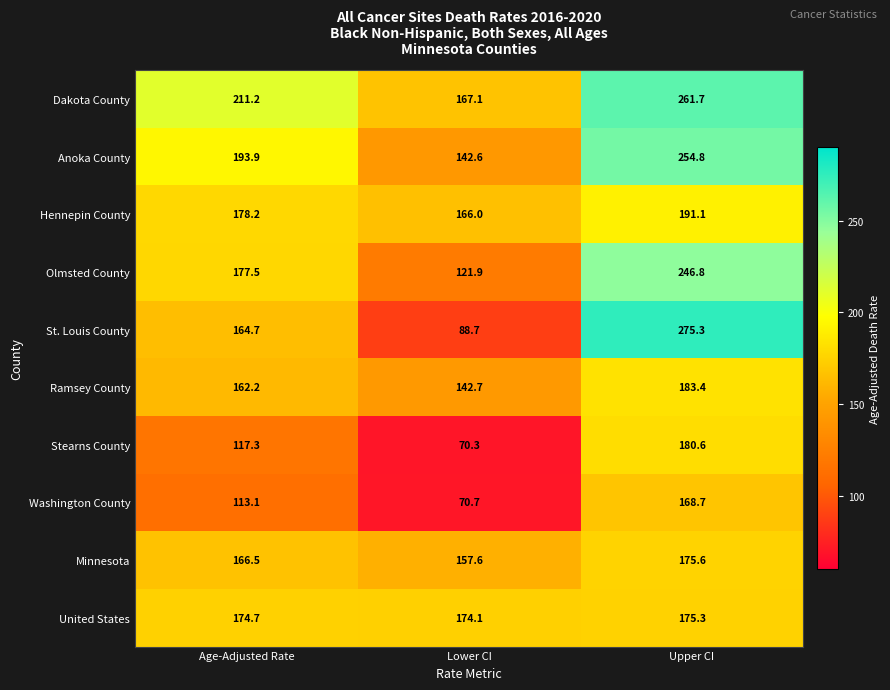

What is the approximate value of United States at Upper CI?

175.3